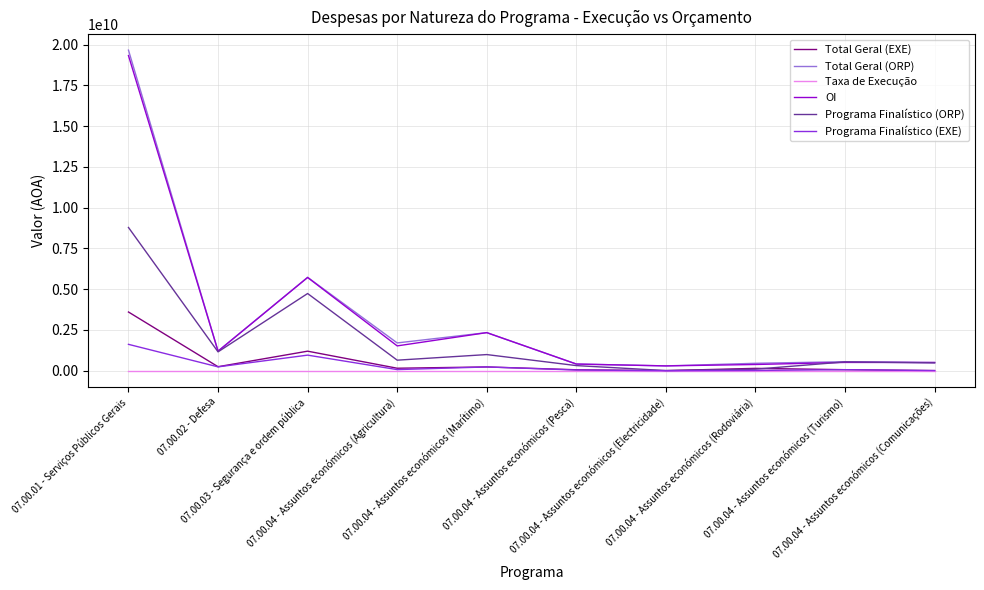

Which series has the largest range (max minus min)?

Total Geral (ORP)